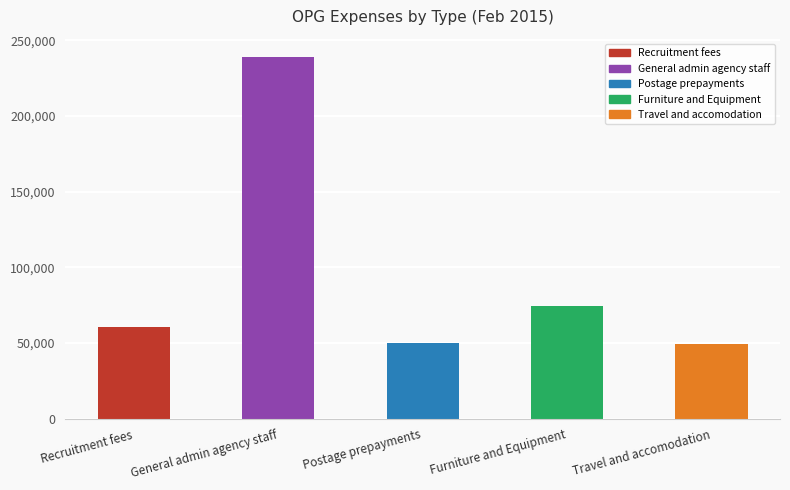

Are the bars grouped side by side (vs. stacked)?

No